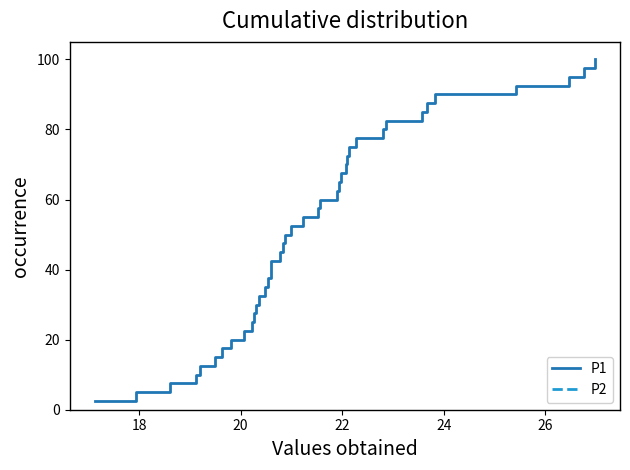

True or false: P2 and P1 cross at least once.

False